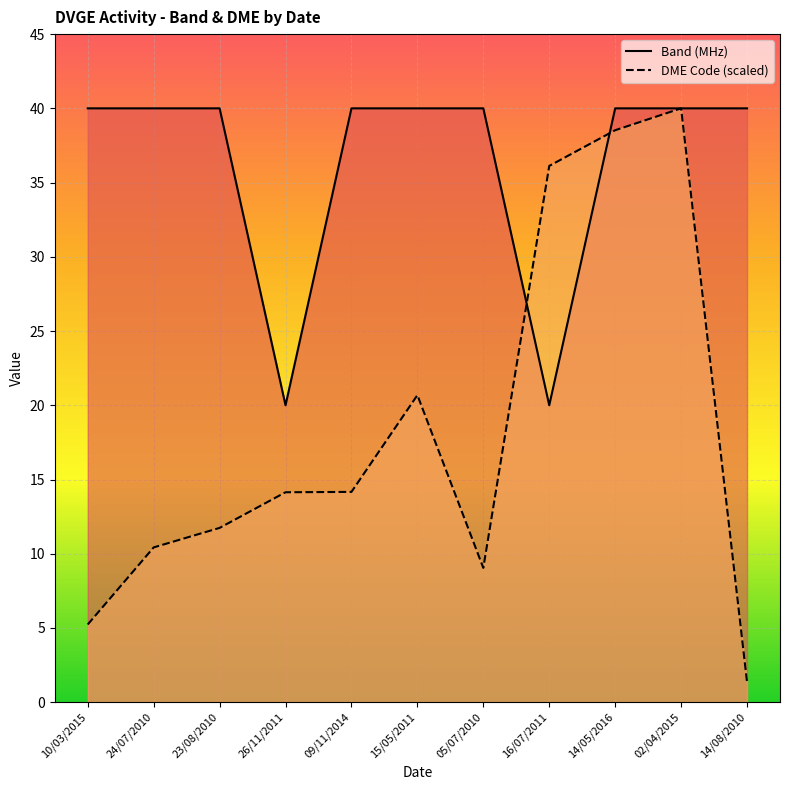

At which category is the sum across all series the highest?

02/04/2015